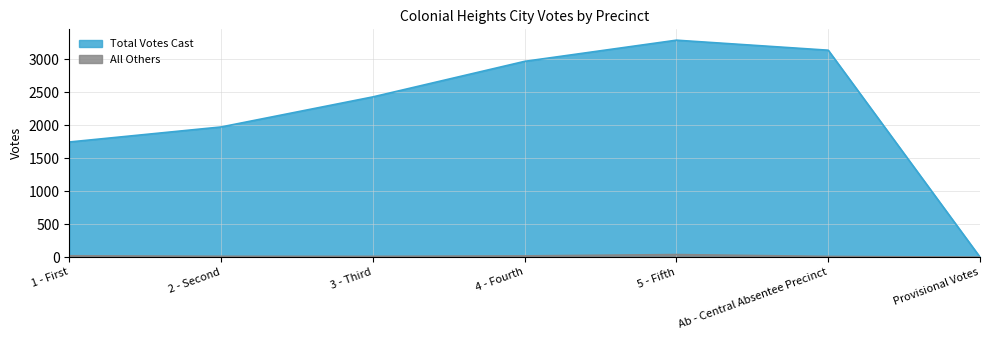

What is the average value of the Total Votes Cast series?

2221